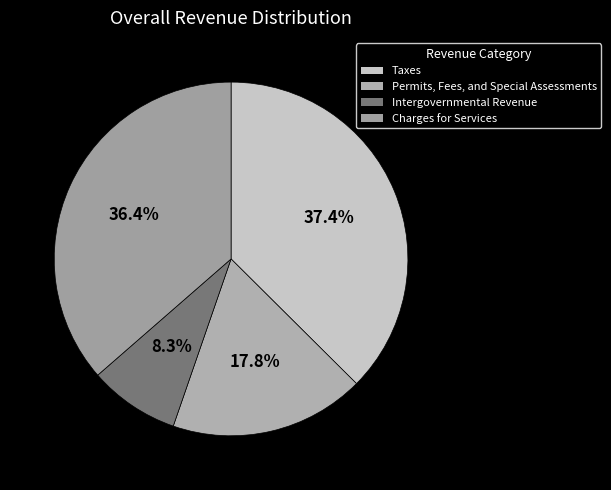

To the nearest percent, what is the combined percentage of Intergovernmental Revenue and Charges for Services?

45%